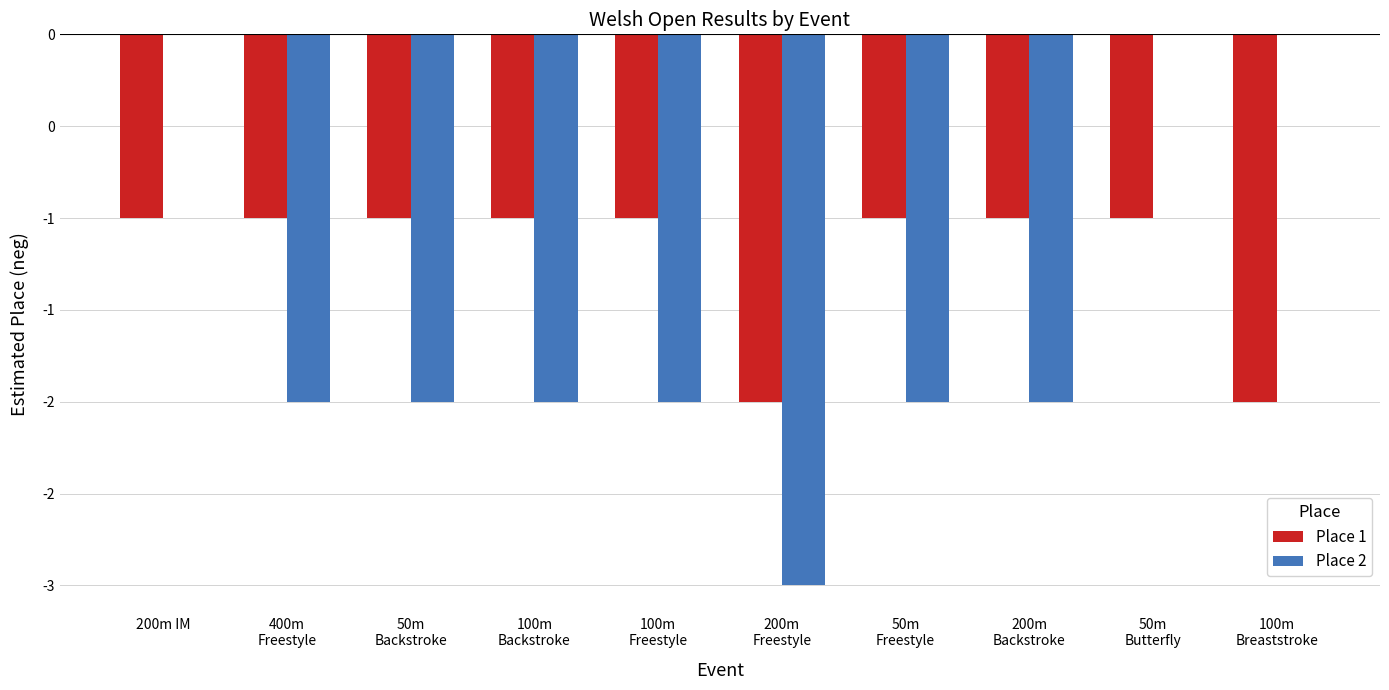

Which has a higher value, 200m
Freestyle or 50m
Backstroke?

50m
Backstroke